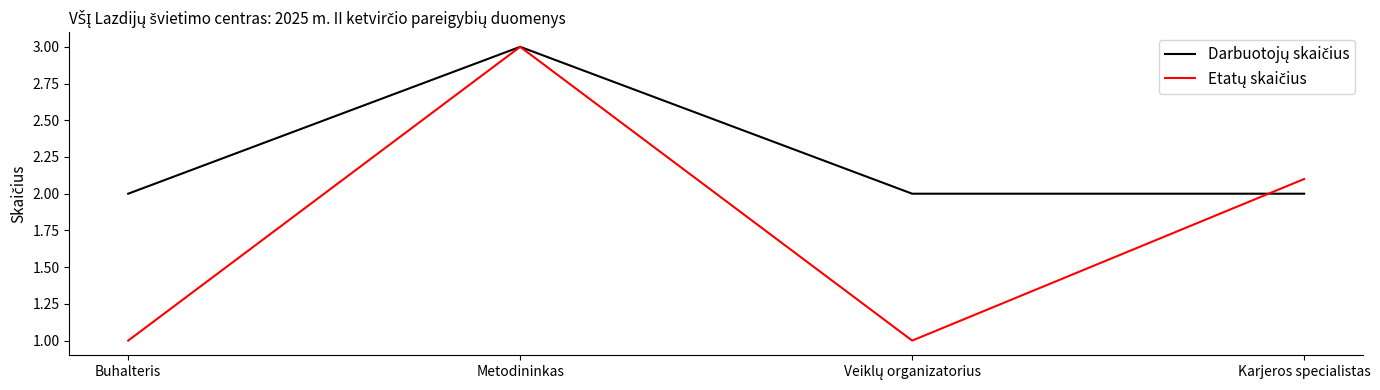

What position from the left is Buhalteris?

1